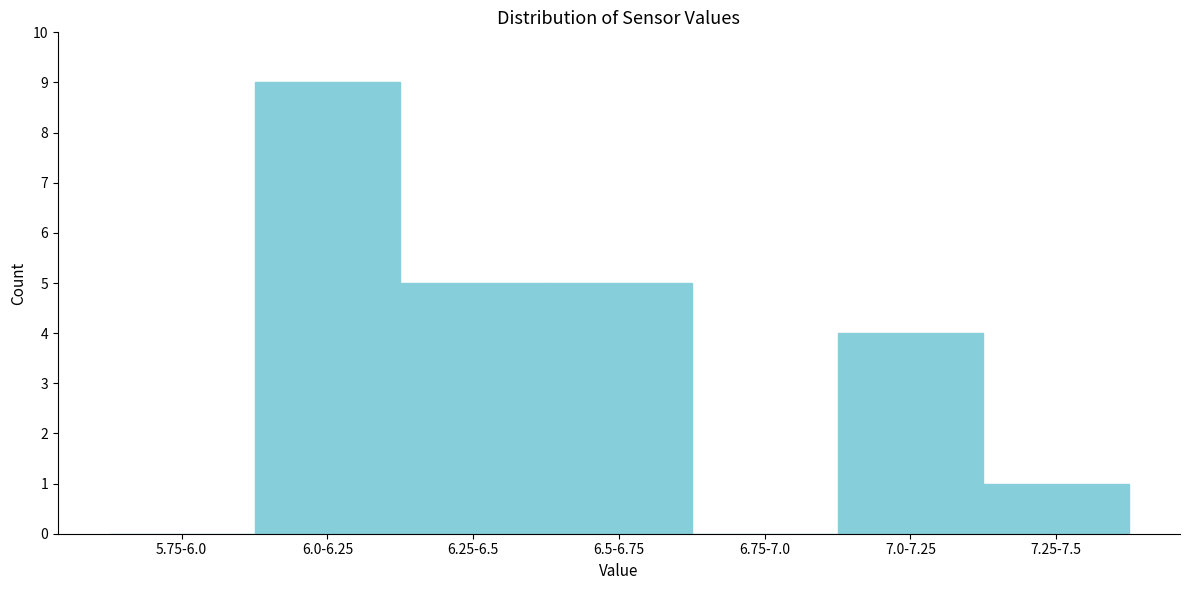

Reading left to right, what are all the values shown in this chart?

5.75-6.0=0	6.0-6.25=9	6.25-6.5=5	6.5-6.75=5	6.75-7.0=0	7.0-7.25=4	7.25-7.5=1